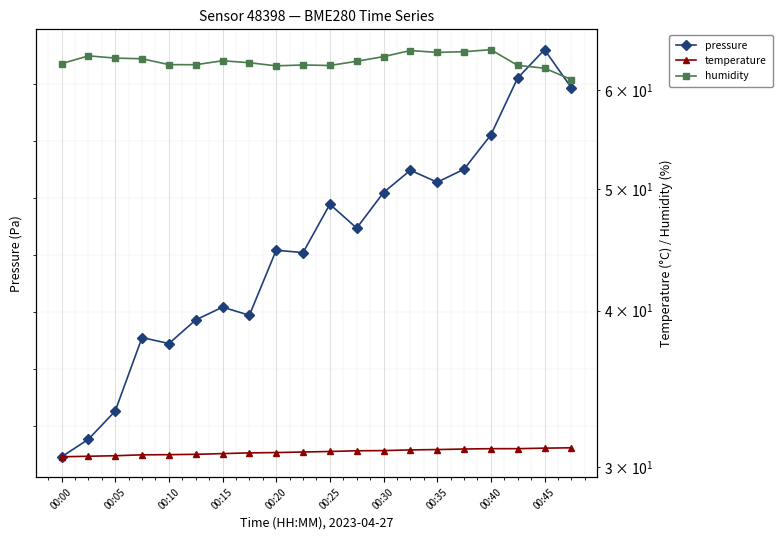

Is this an area chart (filled region under the line)?

No